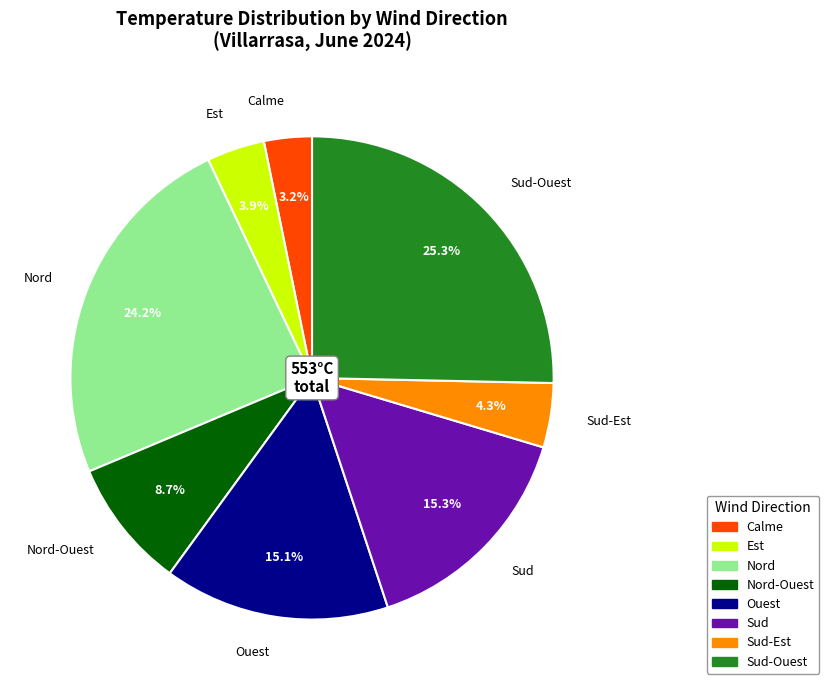

What percentage do Sud and Sud-Ouest together represent?

40.6%